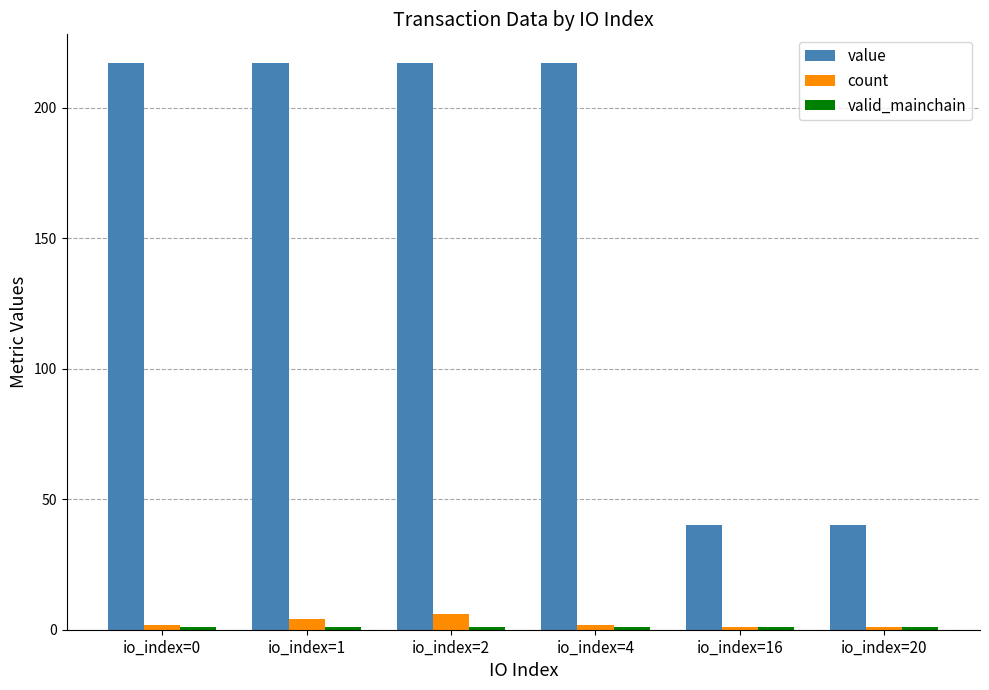

What is the highest value of the count series?

6.0